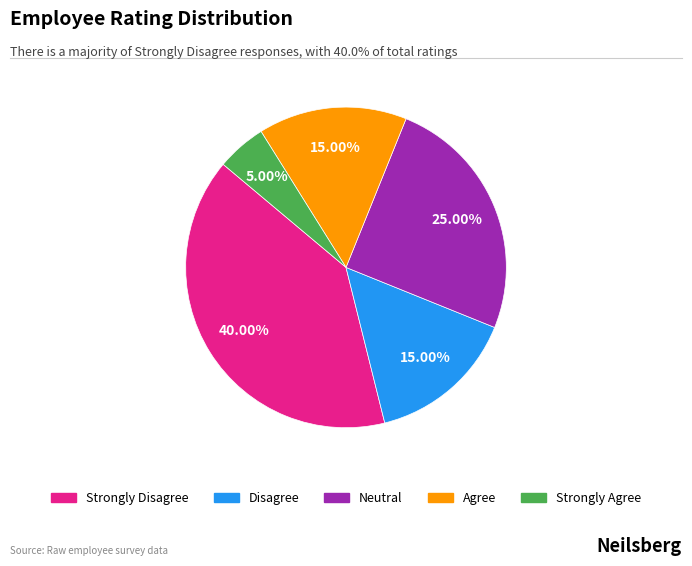

Which category has the biggest portion of the pie?

Strongly Disagree